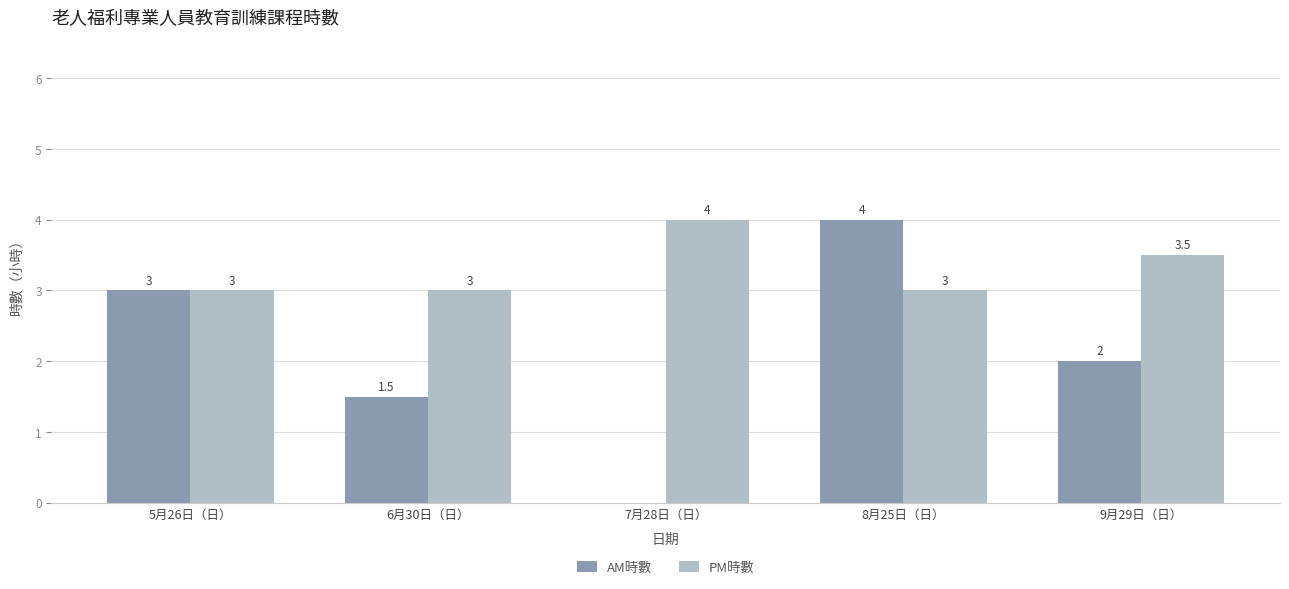

How many PM時數 values are between 3 and 4?

5